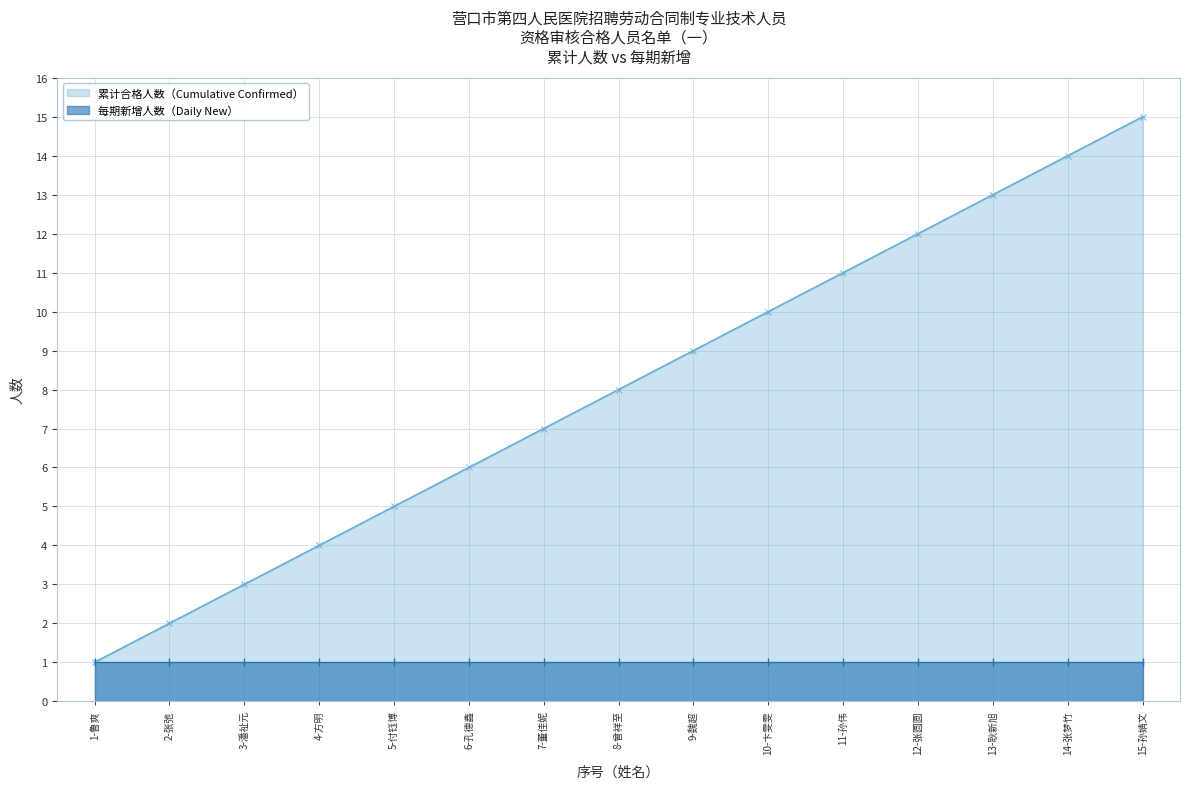

Reading left to right, extract all data points from this chart.

1-鲁爽=1	2-张弛=2	3-潘祉元=3	4-方明=4	5-付钰博=5	6-孔德鑫=6	7-董佳妮=7	8-曾祥至=8	9-魏超=9	10-卞雯雯=10	11-孙伟=11	12-张圆圆=12	13-耿新旭=13	14-张梦竹=14	15-孙婧文=15